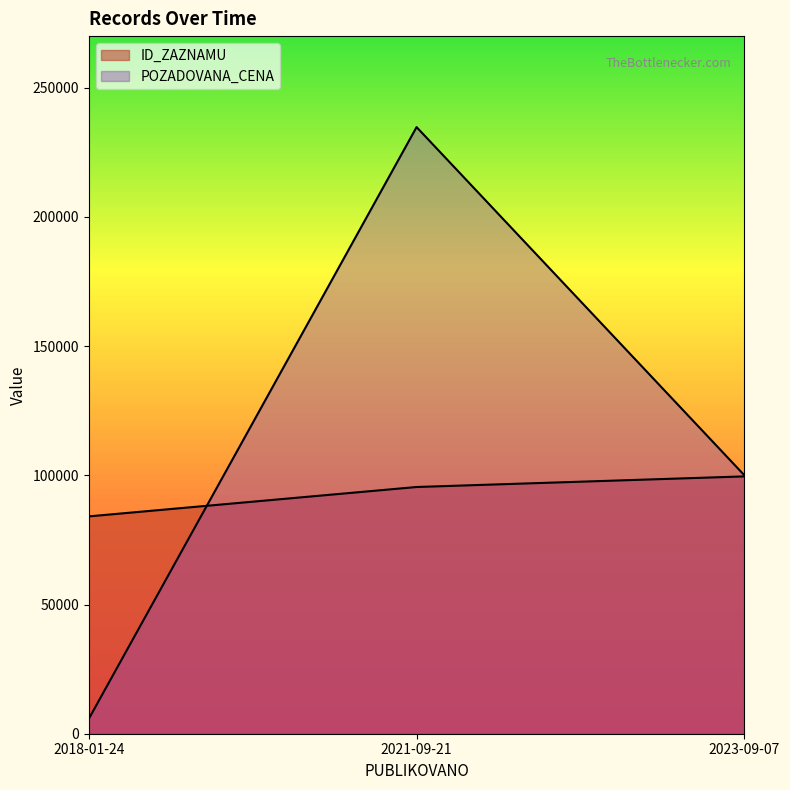

The value of ID_ZAZNAMU at 2021-09-21 is 95465. True or false?

True